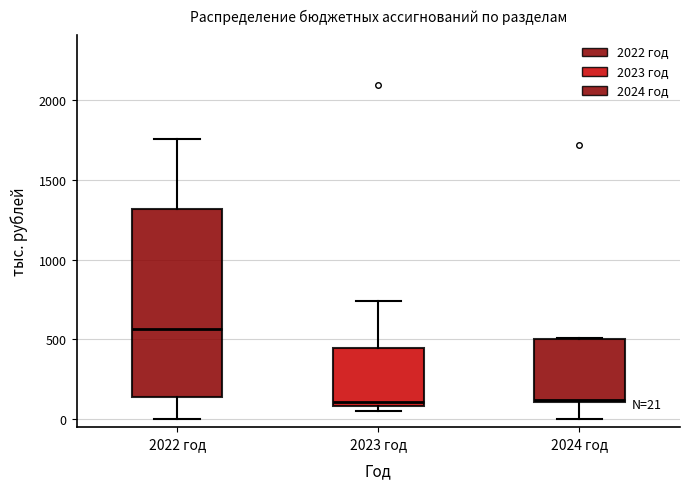

Which box is the tallest, from its lower edge to its upper edge?

2022 год